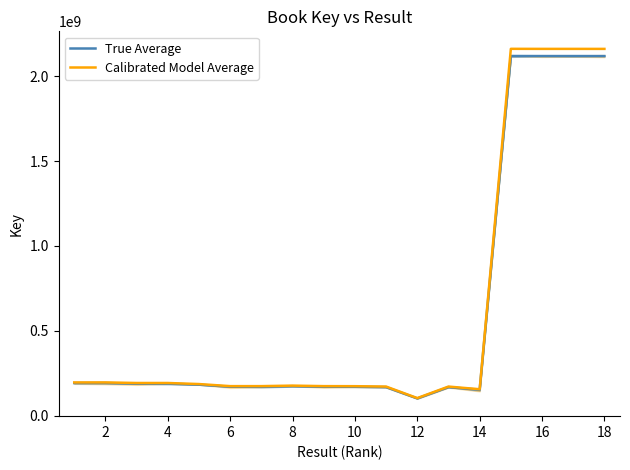

True or false: Calibrated Model Average and True Average cross at least once.

False